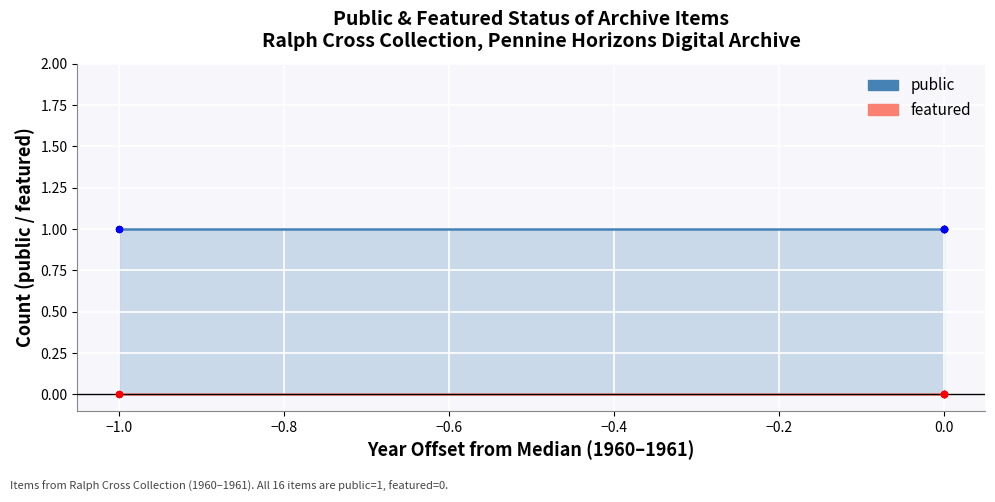

Which series has the largest total across all categories?

public